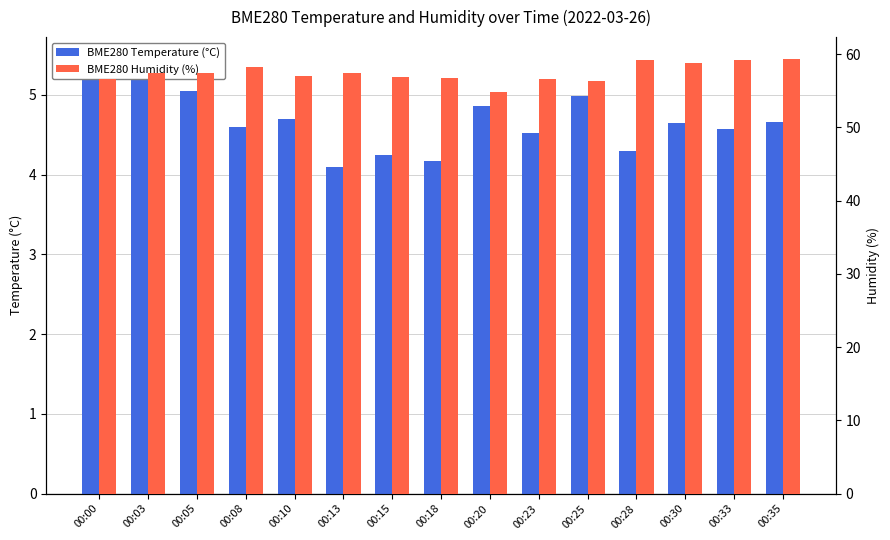

How many values in the BME280 Humidity (%) series are below 57?

6